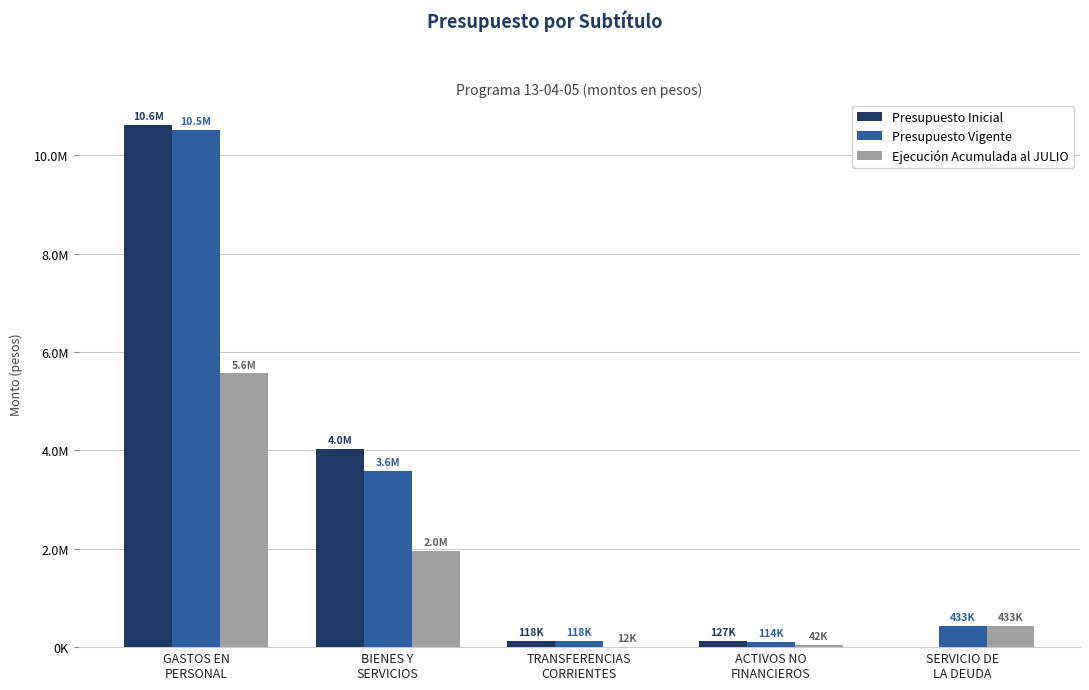

Which series changed the most between GASTOS EN
PERSONAL and TRANSFERENCIAS
CORRIENTES?

Presupuesto Inicial